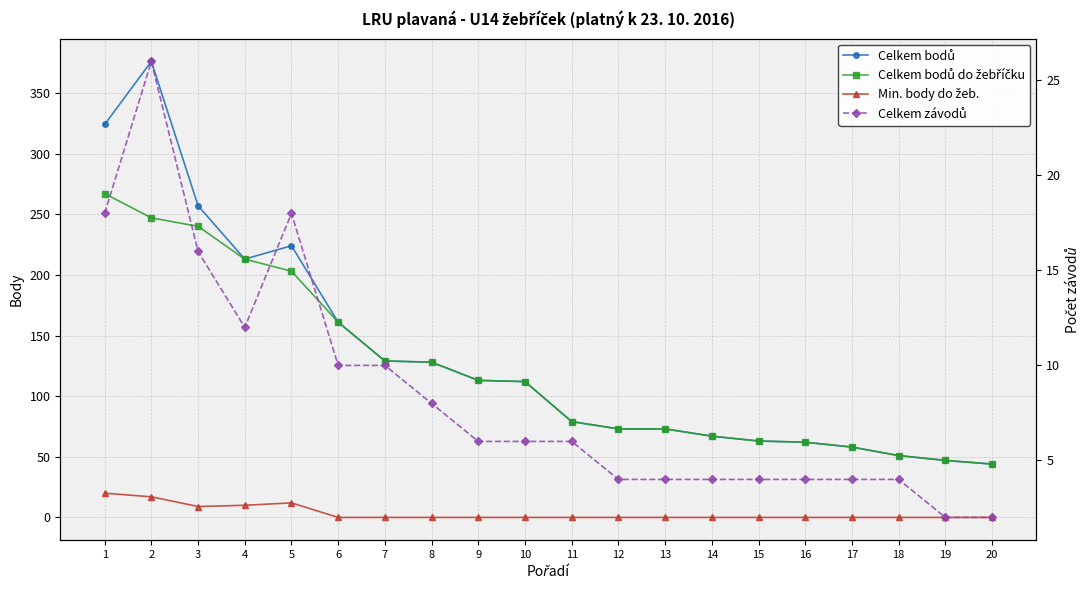

What is the value of the Celkem bodů do žebříčku point at the 15th from the left?

63